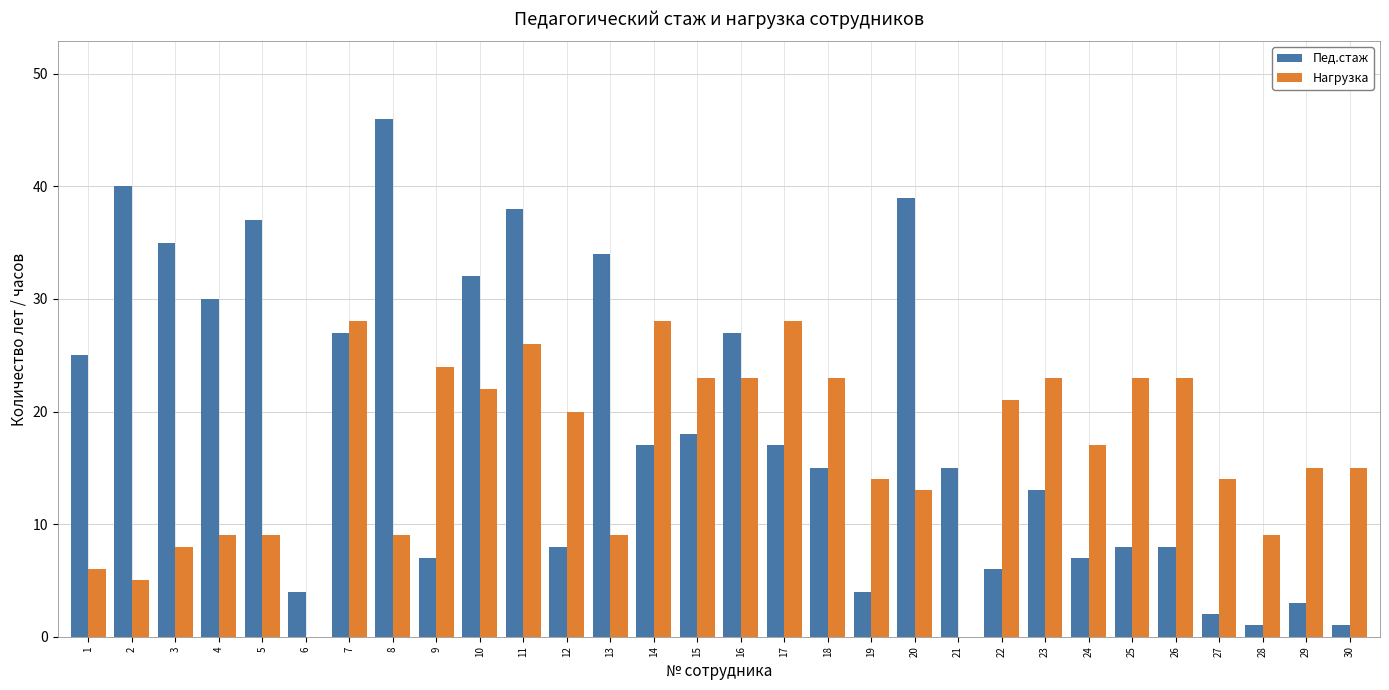

What is the maximum value shown in the chart?

46